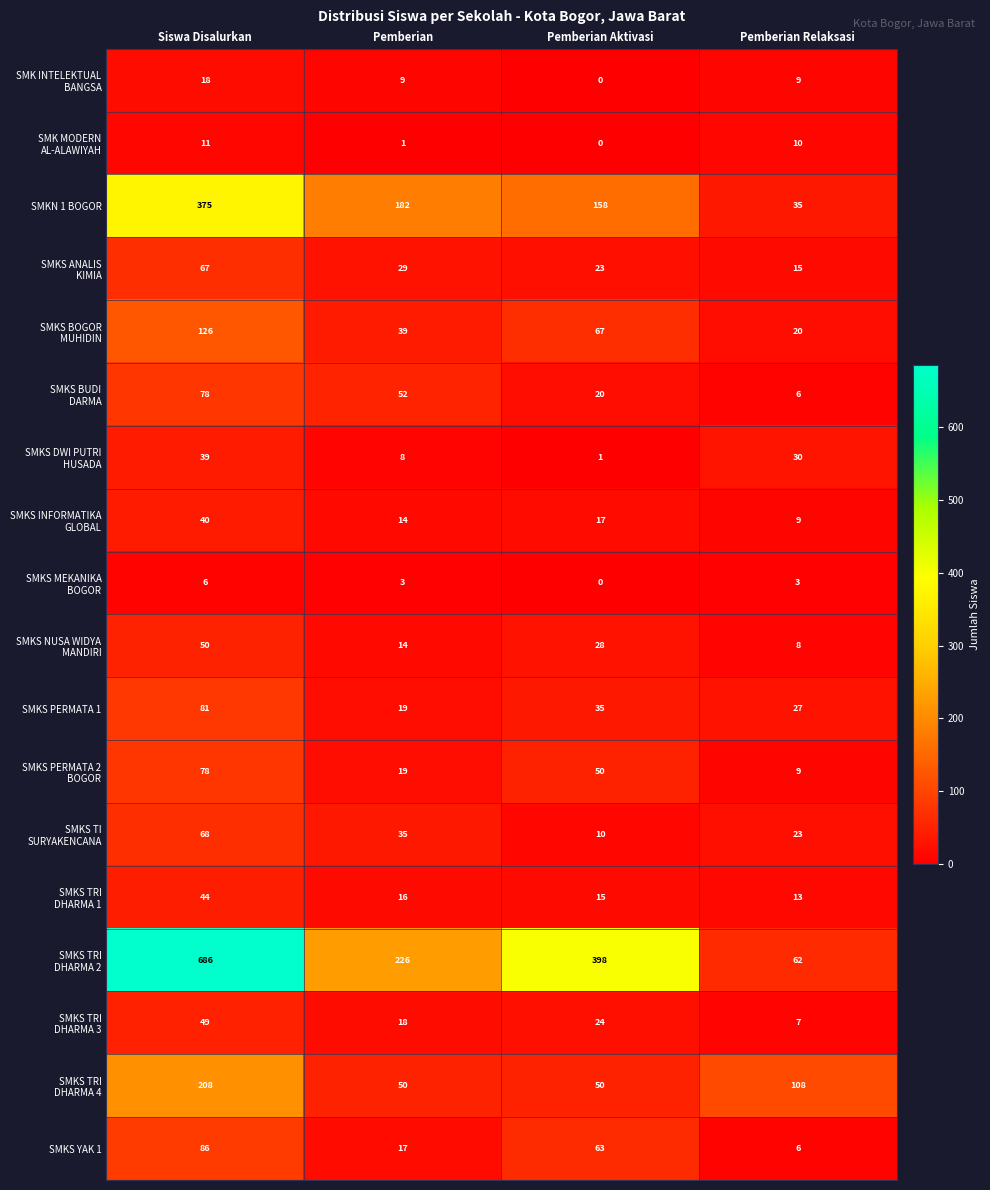

How many series are shown in this chart?

18